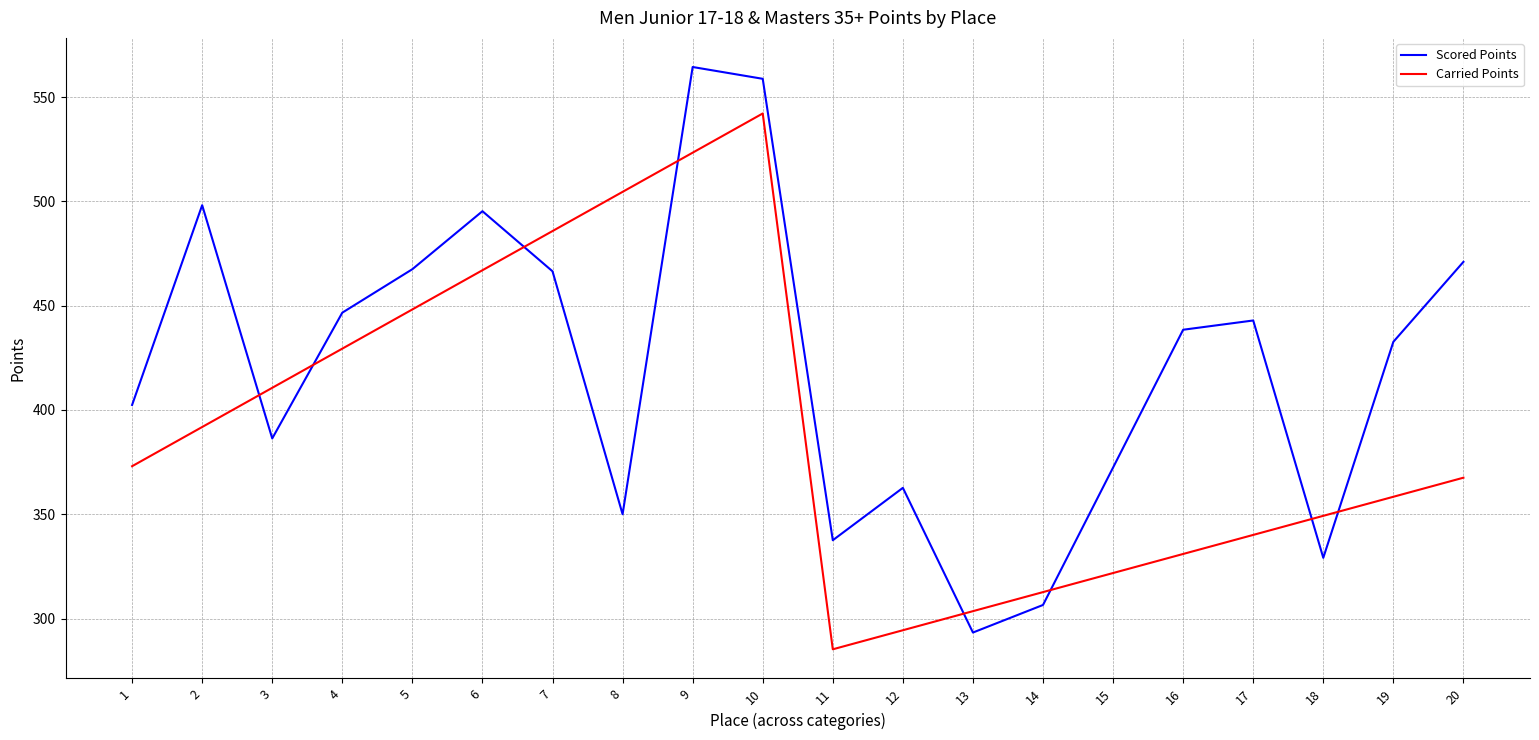

The Scored Points series shows 204.3 at 1. True or false?

False